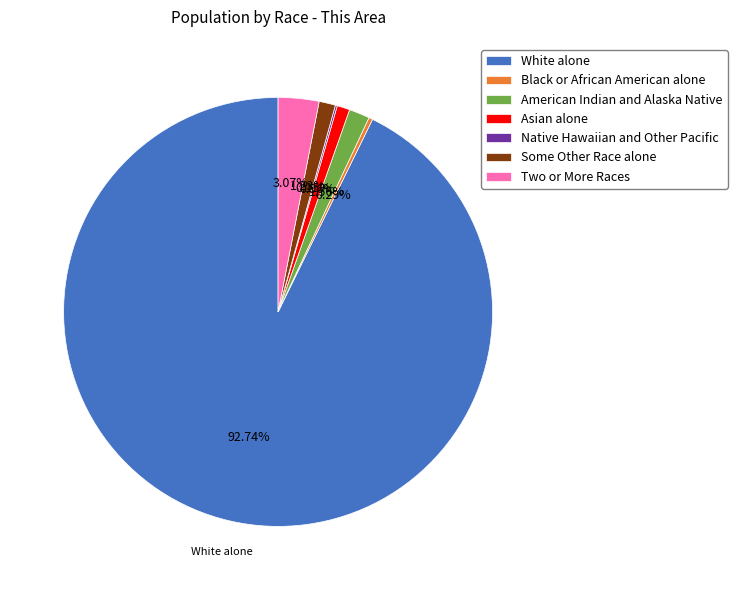

To the nearest percent, what is the difference between the largest and smallest slice percentages?

93%